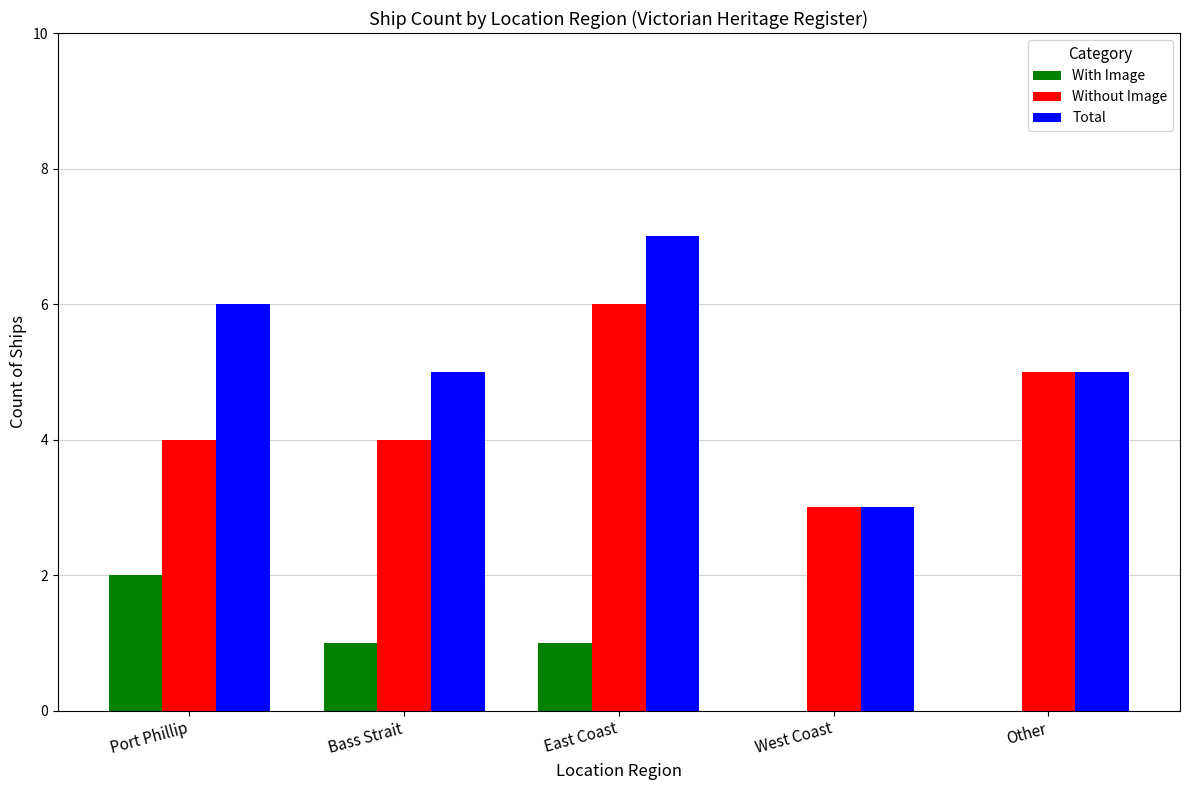

Reading left to right, extract all data points from this chart.

With Image: 2	1	1	0	0
Without Image: 4	4	6	3	5
Total: 6	5	7	3	5